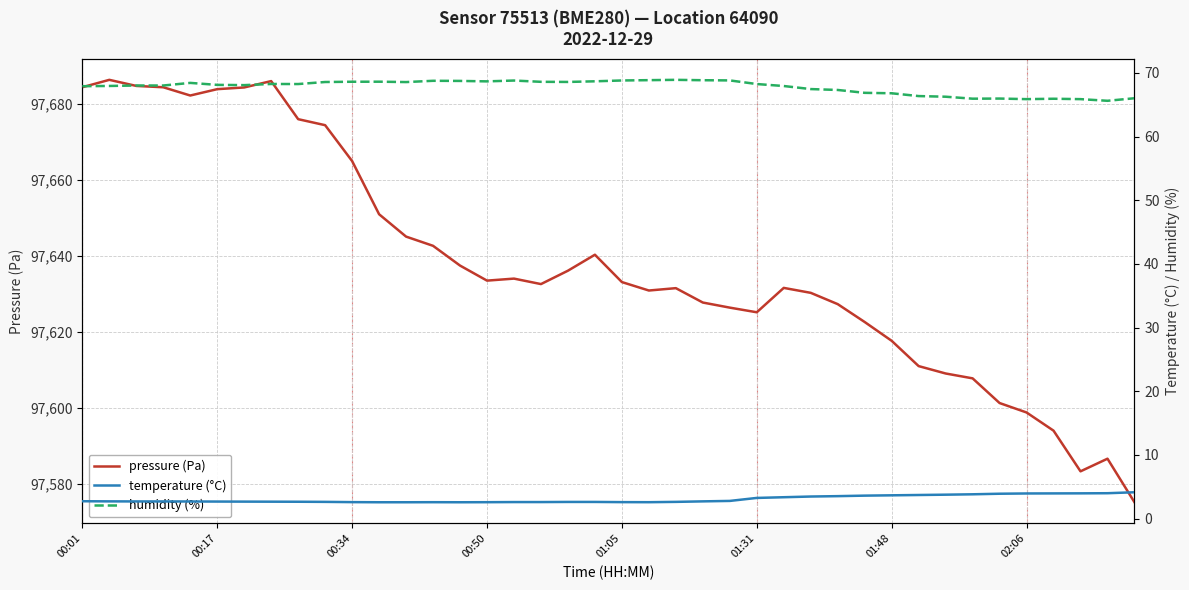

What is the average value of the pressure (Pa) series?

97637.9